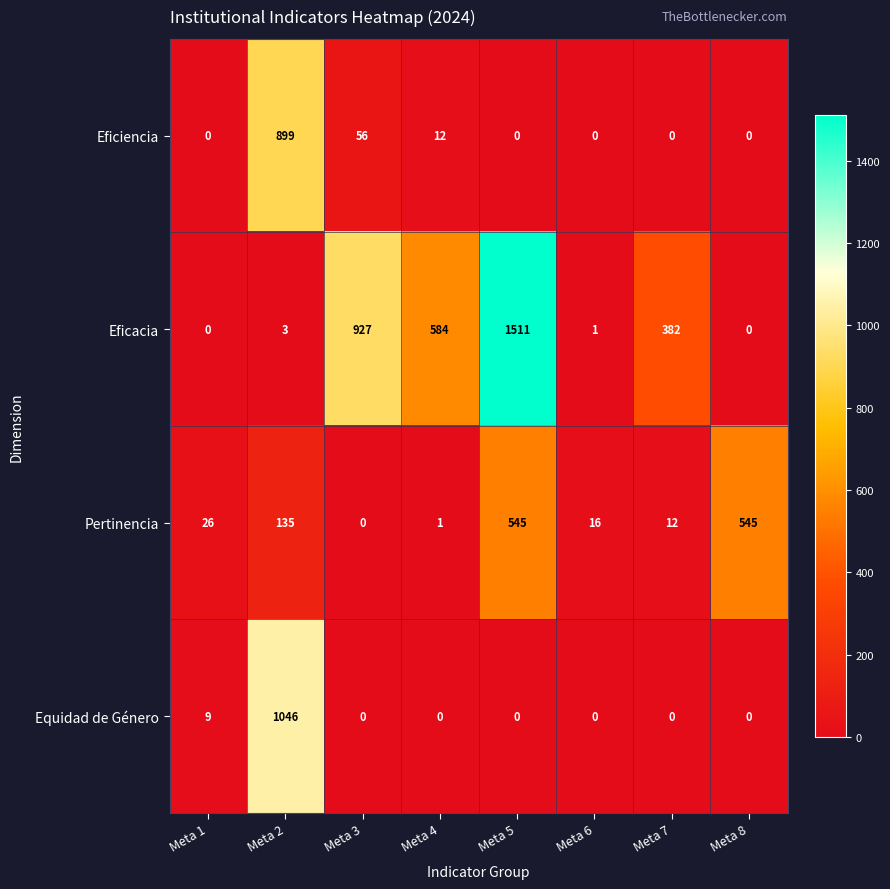

What is the sum of all Pertinencia values?

1280